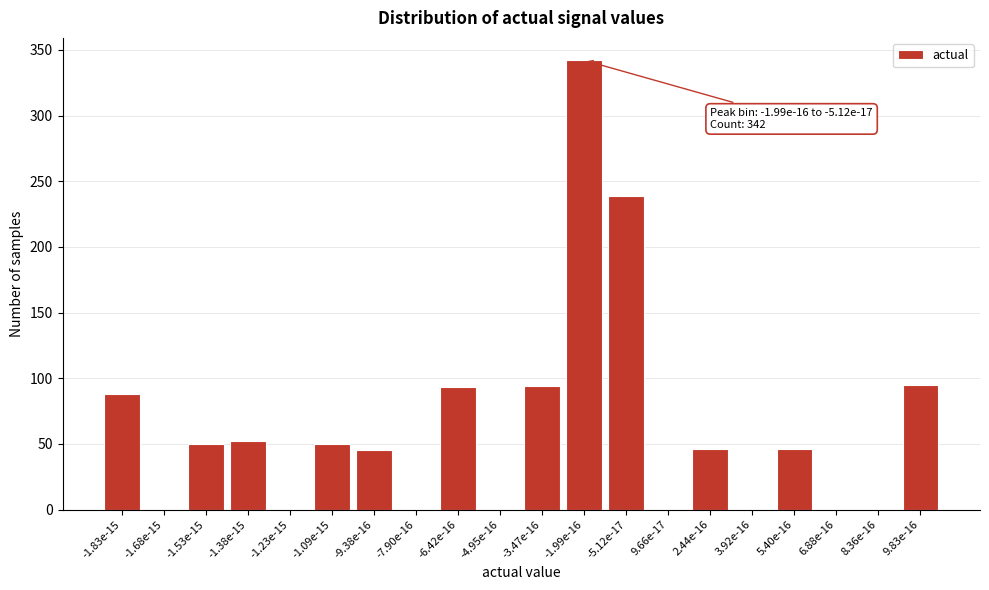

What is the maximum value shown in the chart?

342